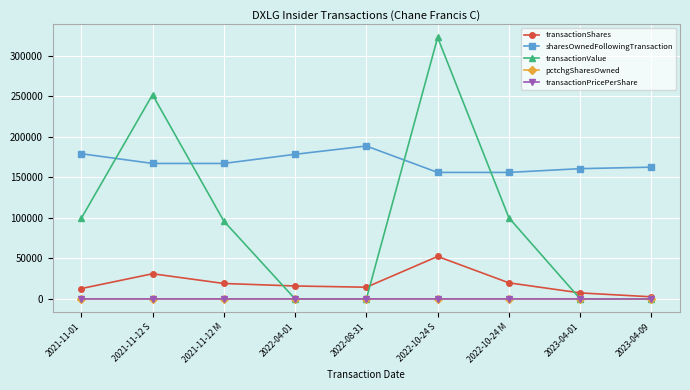

What is the greatest value displayed?

322329.0